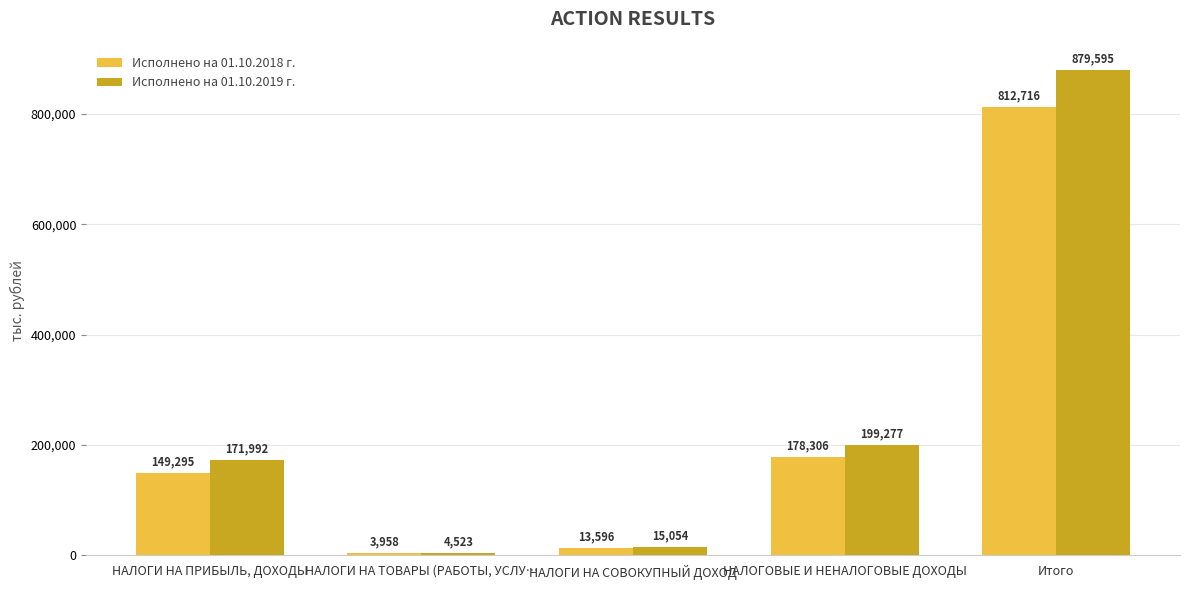

The value of Исполнено на 01.10.2019 г. at НАЛОГИ НА ПРИБЫЛЬ, ДОХОДЫ is 171991.7. True or false?

True